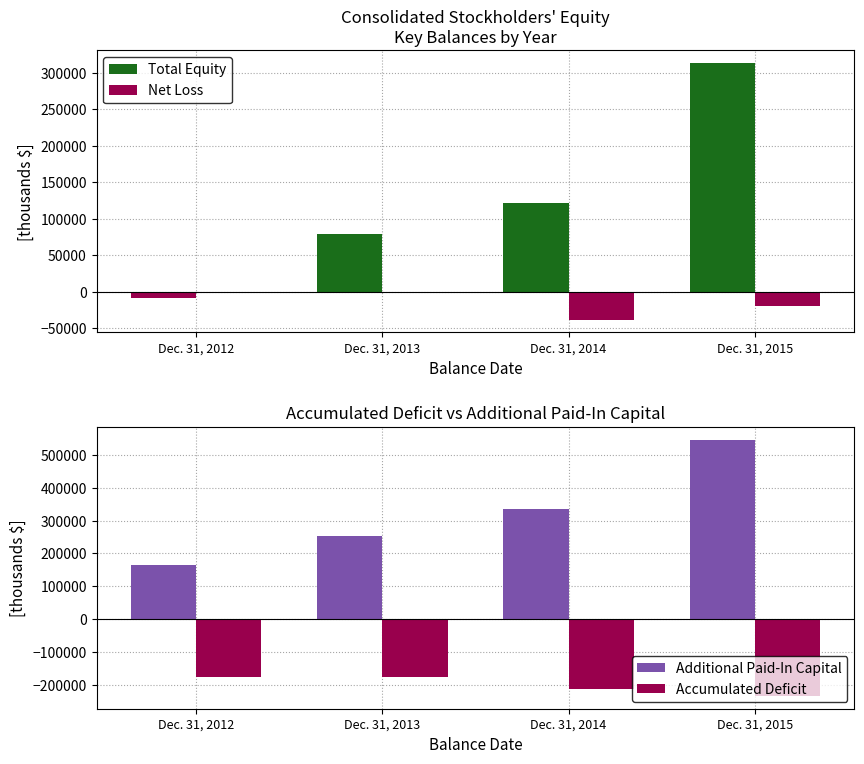

How many bars are there in each group?

4